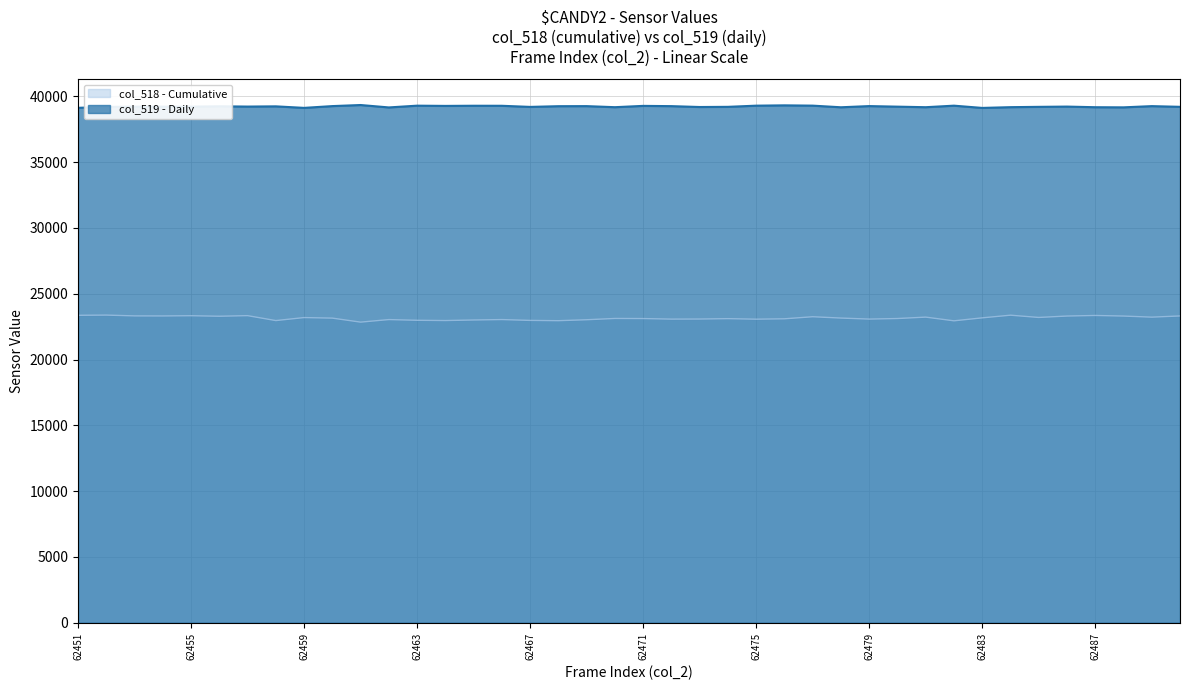

Is it true that col_519 (daily) equals 55023 at 62468?

False